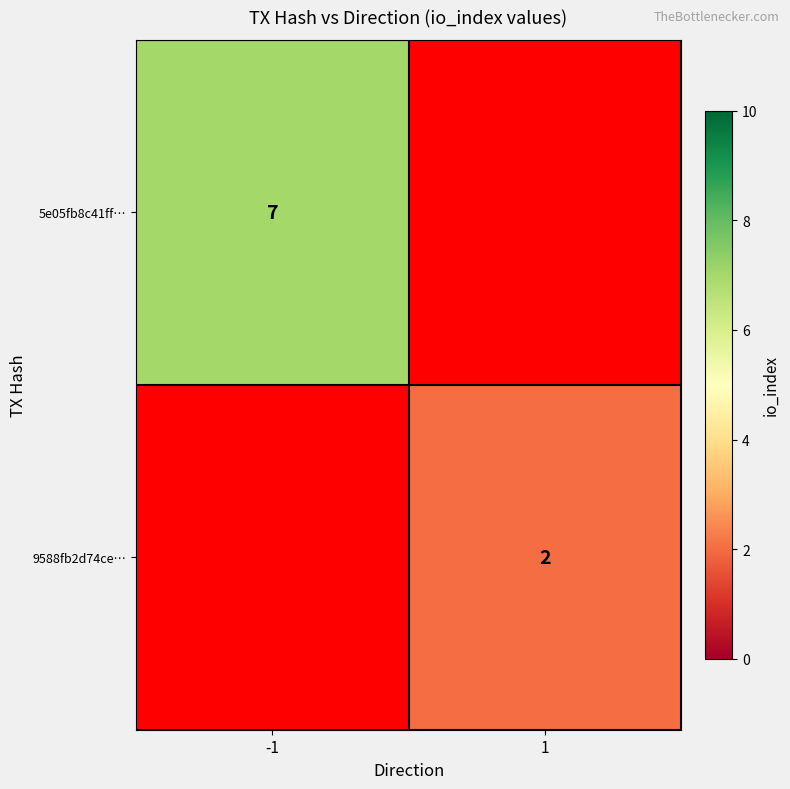

Between -1 and 1, which is larger?

1